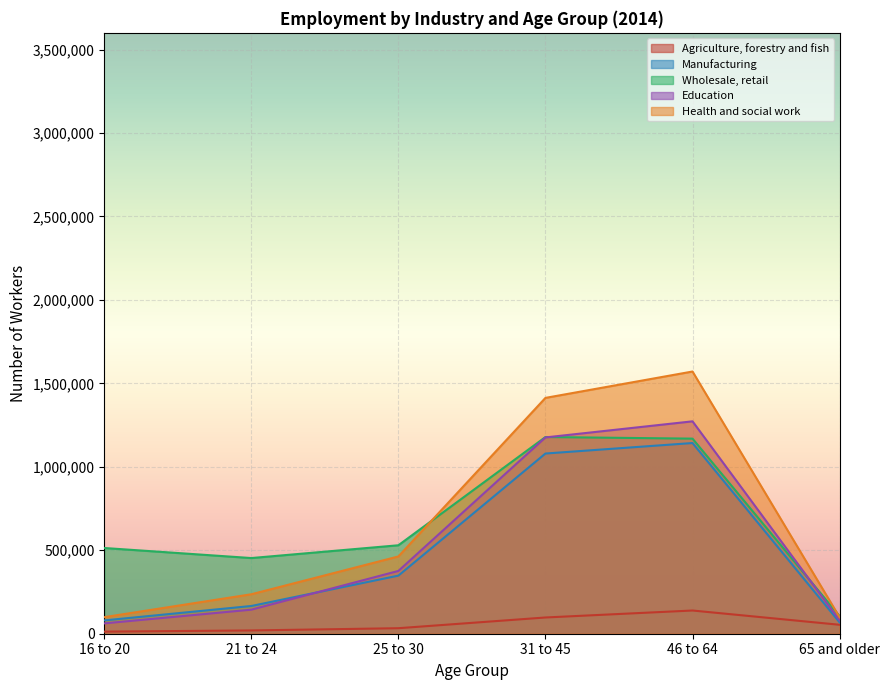

At 21 to 24, list the series in order from largest to smallest.

Wholesale, retail, Health and social work, Manufacturing, Education, Agriculture, forestry and fish